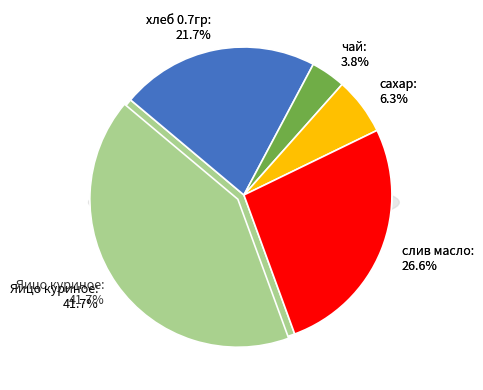

What is the ratio of the value at слив масло to the value at сахар?

4.3